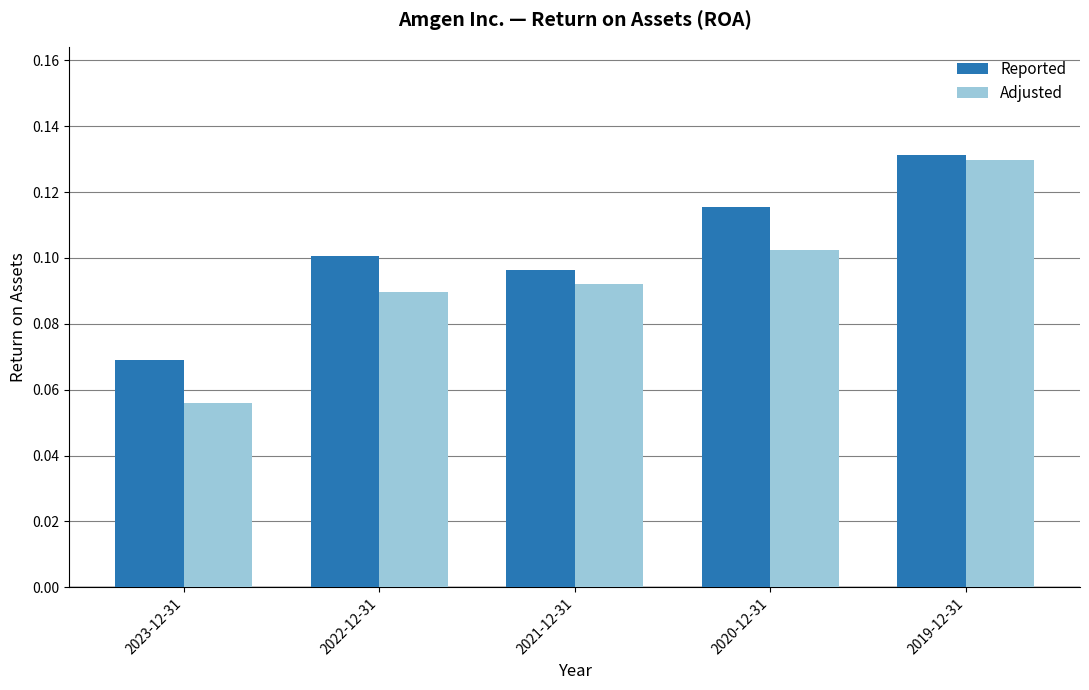

Rank the series by their average value, from lowest to highest.

Adjusted, Reported